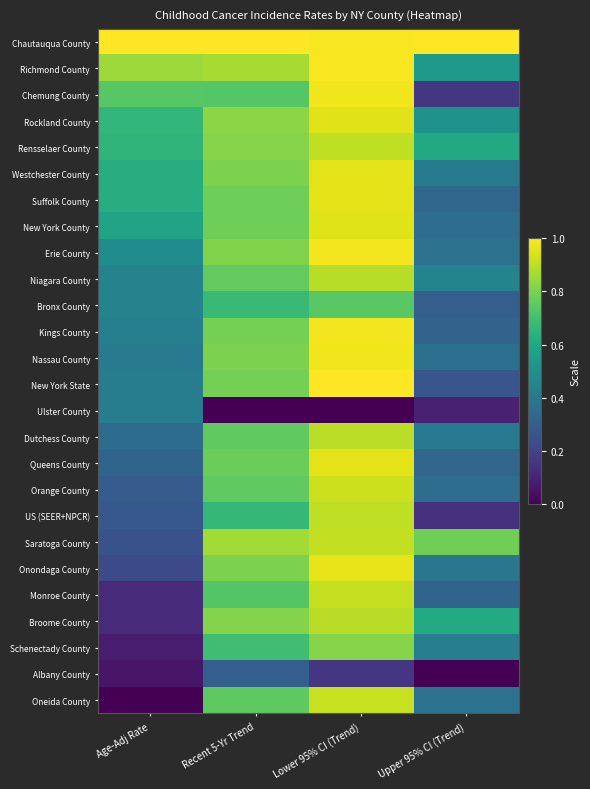

At which category is the sum across all series the highest?

Lower 95% CI (Trend)